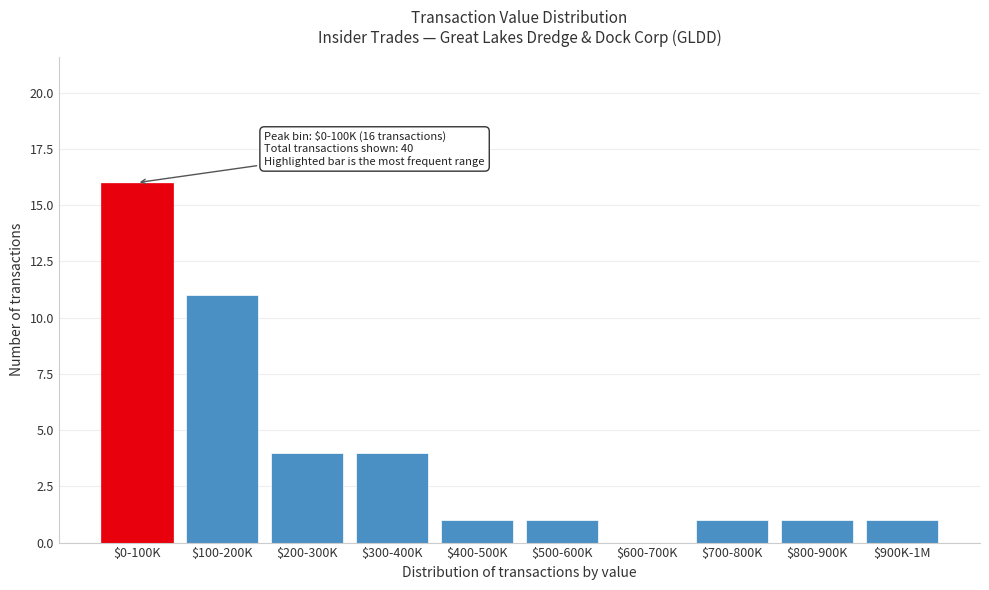

The value at $500-600K is 1. True or false?

True